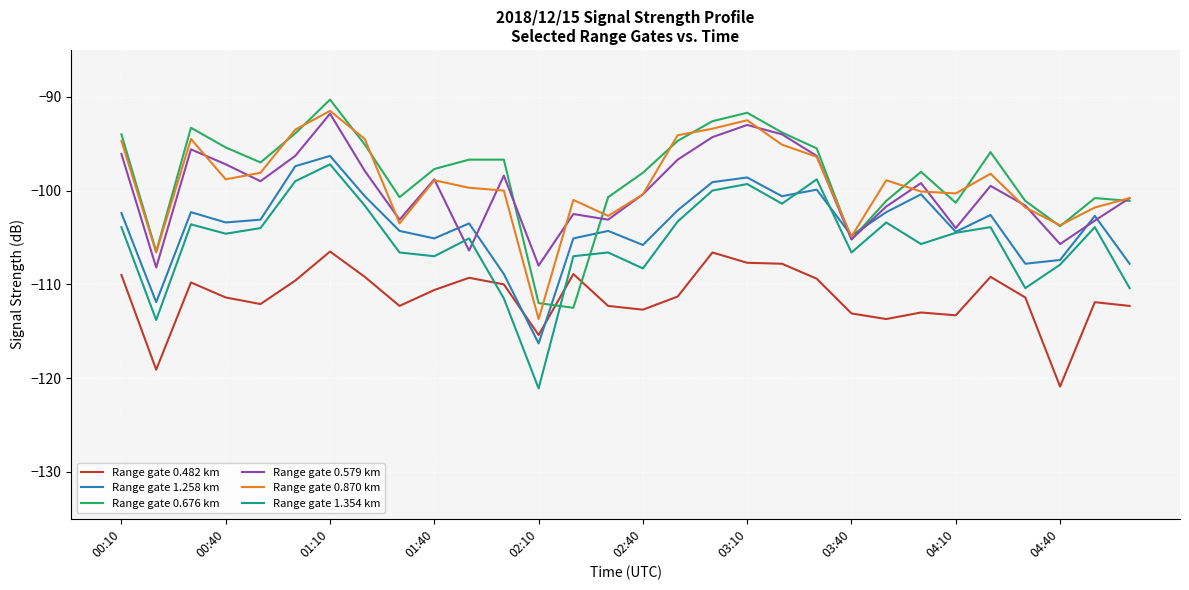

Which series has the largest range (max minus min)?

Range gate 1.354 km